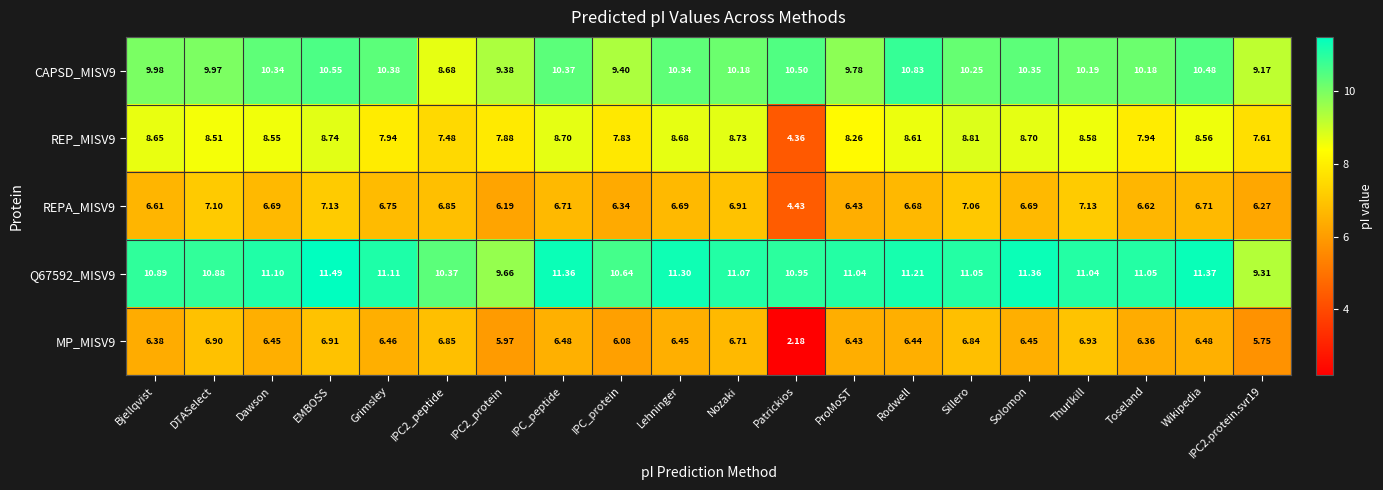

Count the number of data series in this chart.

5